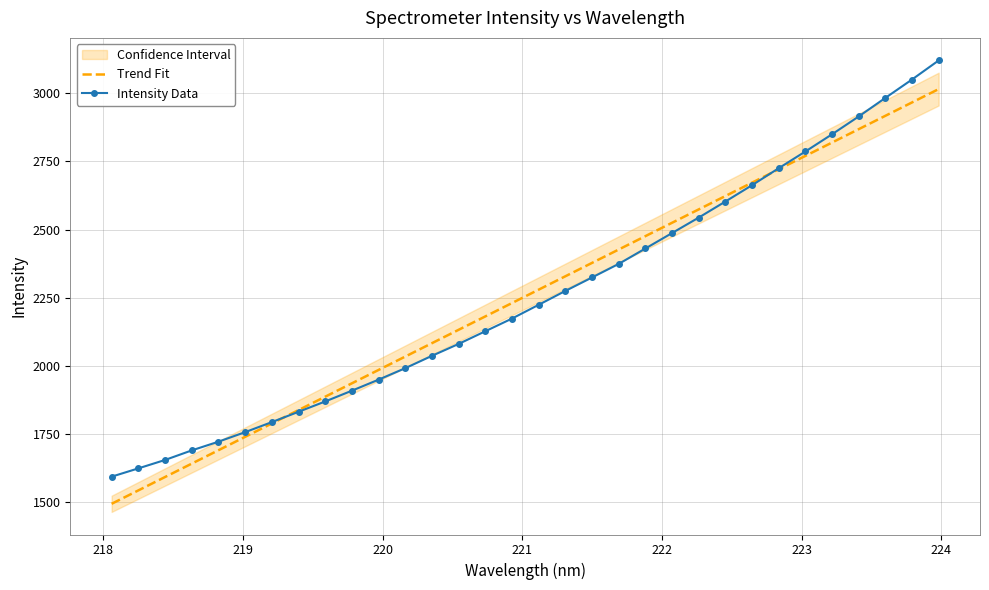

What is the highest value of the Trend Fit series?

3015.9